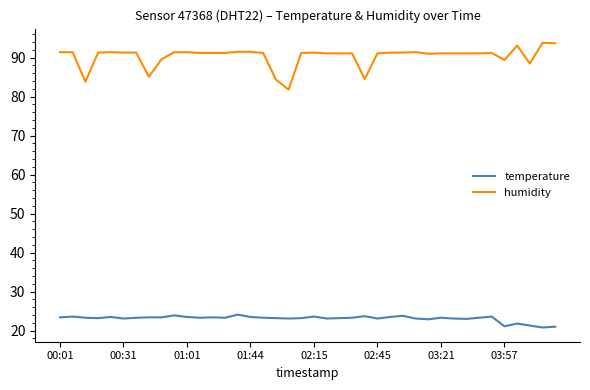

Which series has the widest spread of values?

humidity